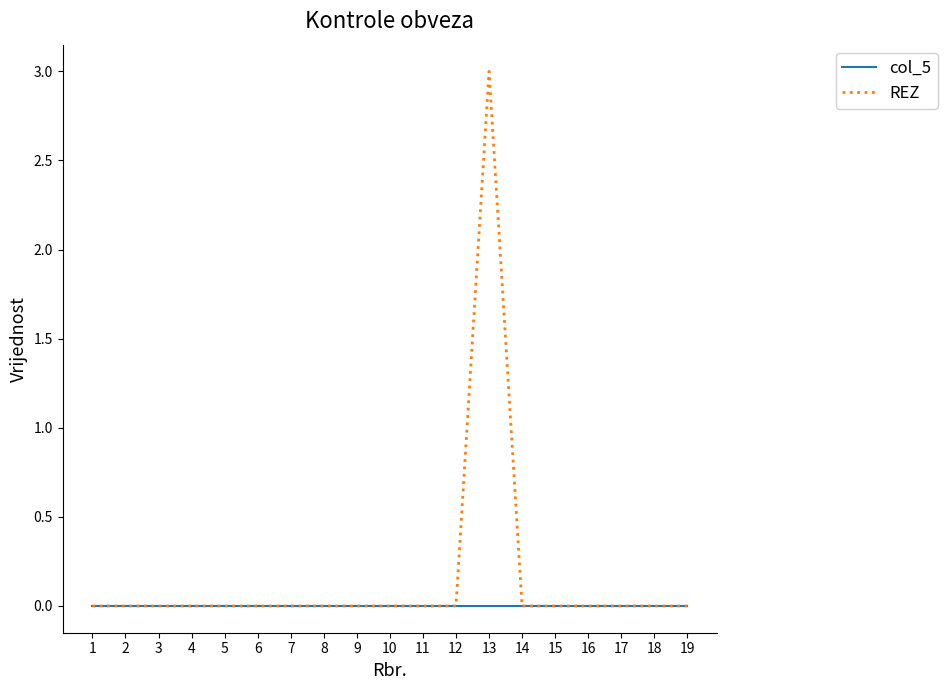

Is this an area chart (filled region under the line)?

No